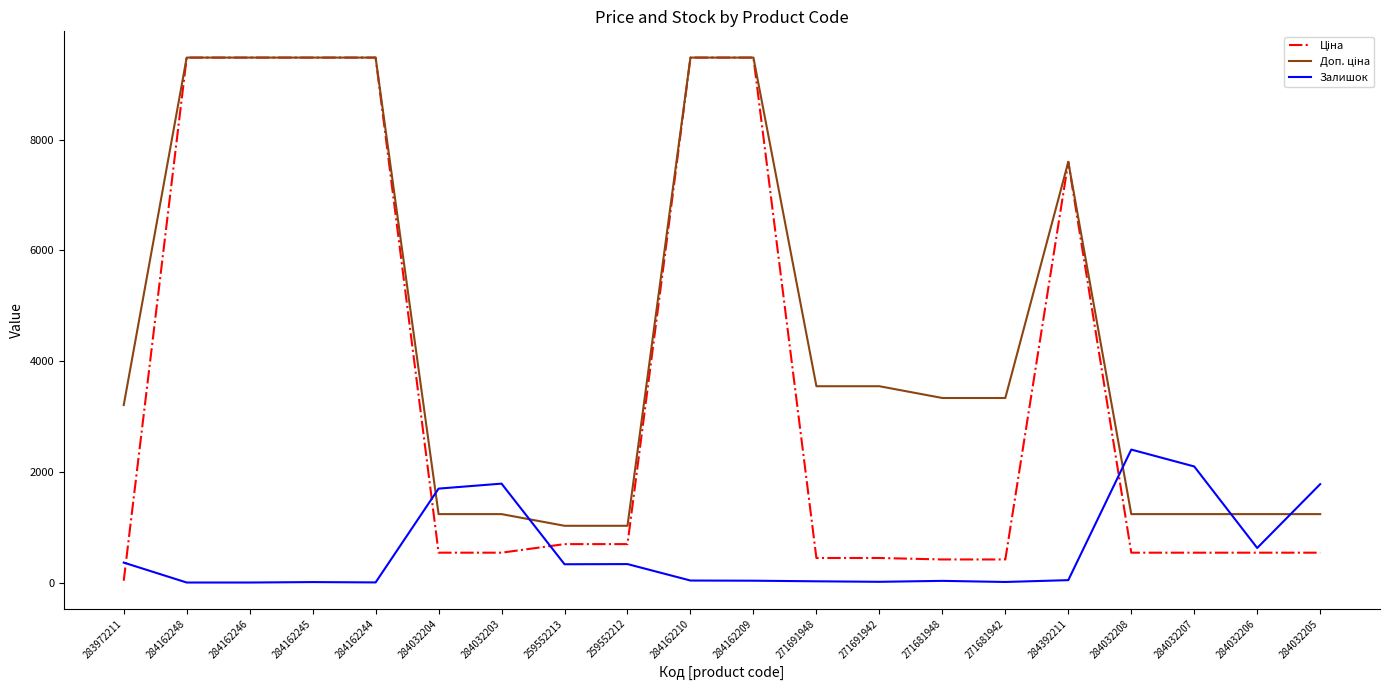

What is the total value across all series at 284032204?

3470.4